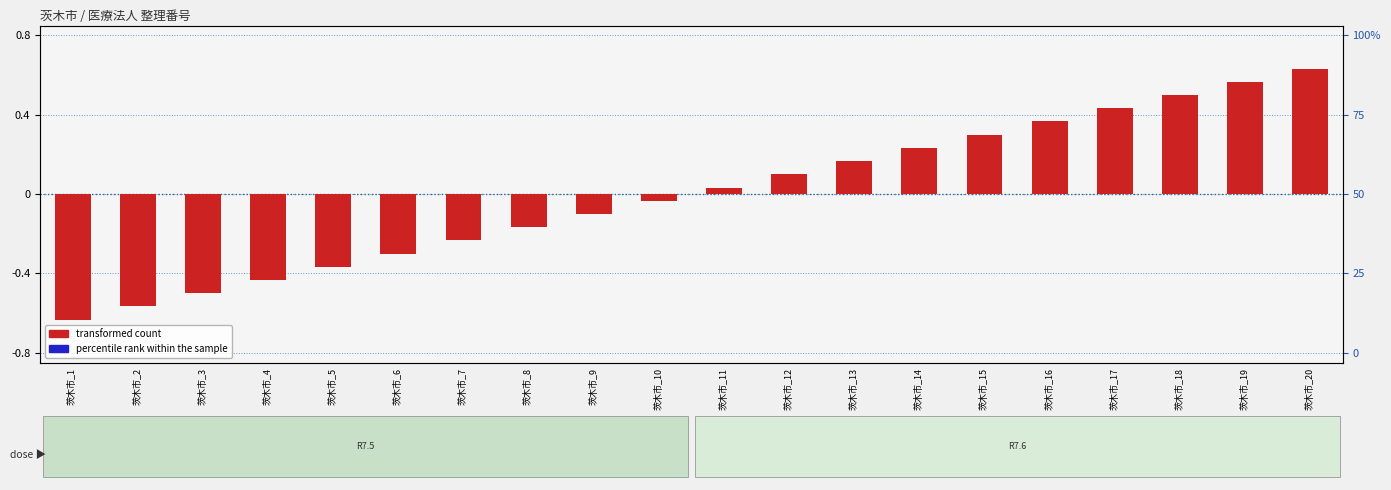

Reading left to right, list all the values displayed in this chart.

transformed count: 茨木市_1=-0.6	茨木市_2=-0.6	茨木市_3=-0.5	茨木市_4=-0.4	茨木市_5=-0.4	茨木市_6=-0.3	茨木市_7=-0.2	茨木市_8=-0.2	茨木市_9=-0.1	茨木市_10=-0.0	茨木市_11=0.0	茨木市_12=0.1	茨木市_13=0.2	茨木市_14=0.2	茨木市_15=0.3	茨木市_16=0.4	茨木市_17=0.4	茨木市_18=0.5	茨木市_19=0.6	茨木市_20=0.6
percentile rank within the sample: 茨木市_1=0.0	茨木市_2=0.0	茨木市_3=0.0	茨木市_4=0.0	茨木市_5=0.0	茨木市_6=0.0	茨木市_7=0.0	茨木市_8=0.0	茨木市_9=0.0	茨木市_10=0.0	茨木市_11=0.0	茨木市_12=0.0	茨木市_13=0.0	茨木市_14=0.0	茨木市_15=0.0	茨木市_16=0.0	茨木市_17=0.0	茨木市_18=0.0	茨木市_19=0.0	茨木市_20=0.0